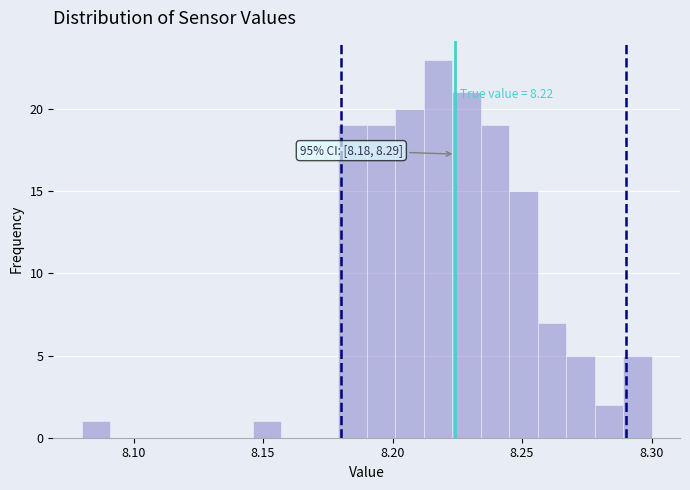

Around what value on the x-axis is the tallest bar? Give the approximate position of its centre, as read against the axis.

8.220